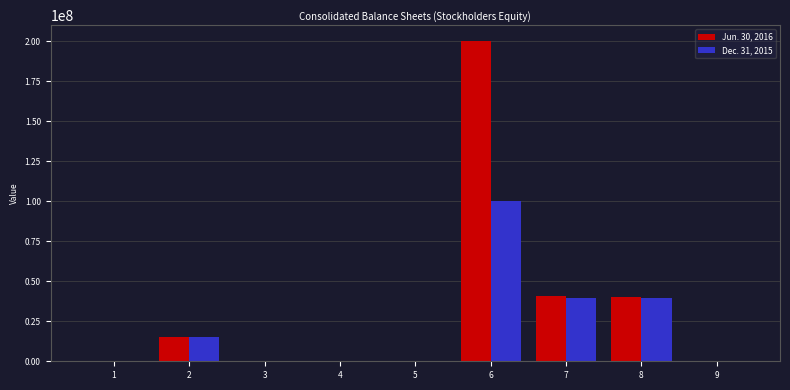

How many groups of bars are there?

9